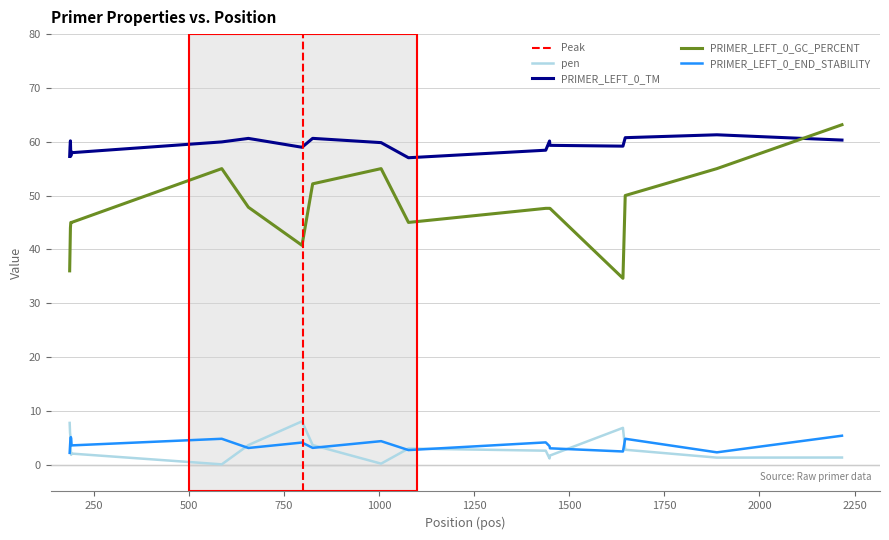

List the series in order of their peak value, lowest first.

PRIMER_LEFT_0_END_STABILITY, pen, PRIMER_LEFT_0_TM, PRIMER_LEFT_0_GC_PERCENT